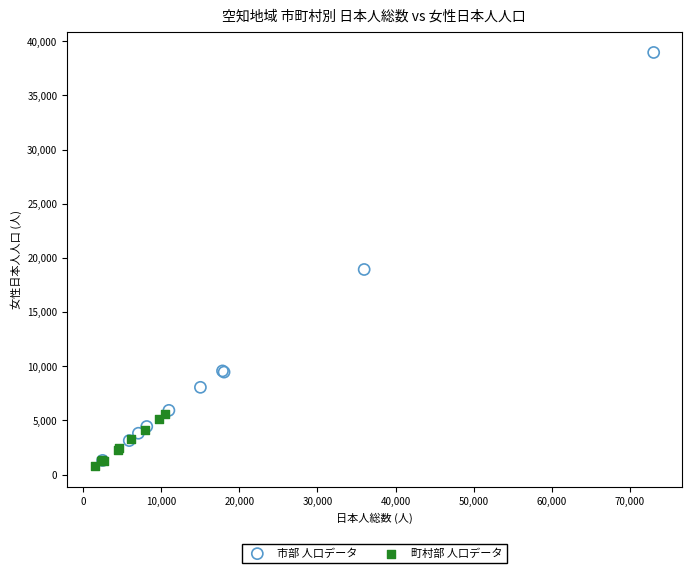

Which series contains the highest Y value?

市部 人口データ